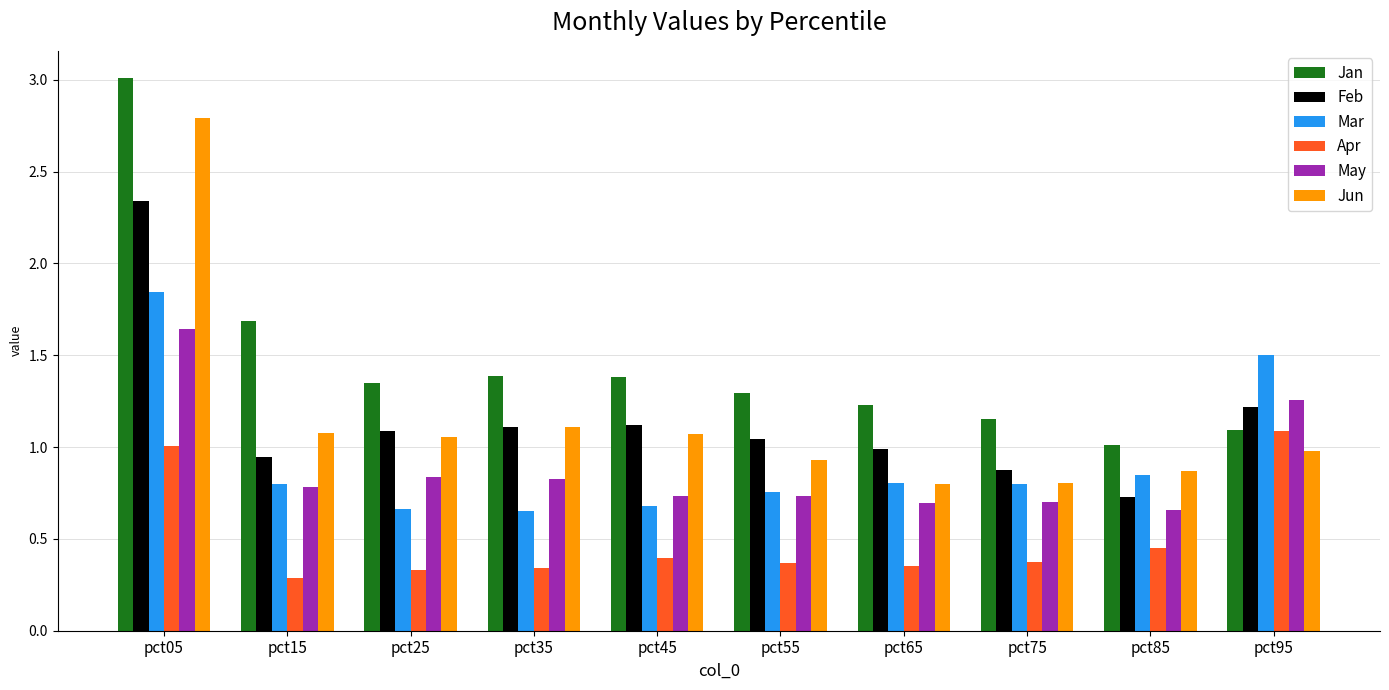

What is the greatest value displayed?

3.0